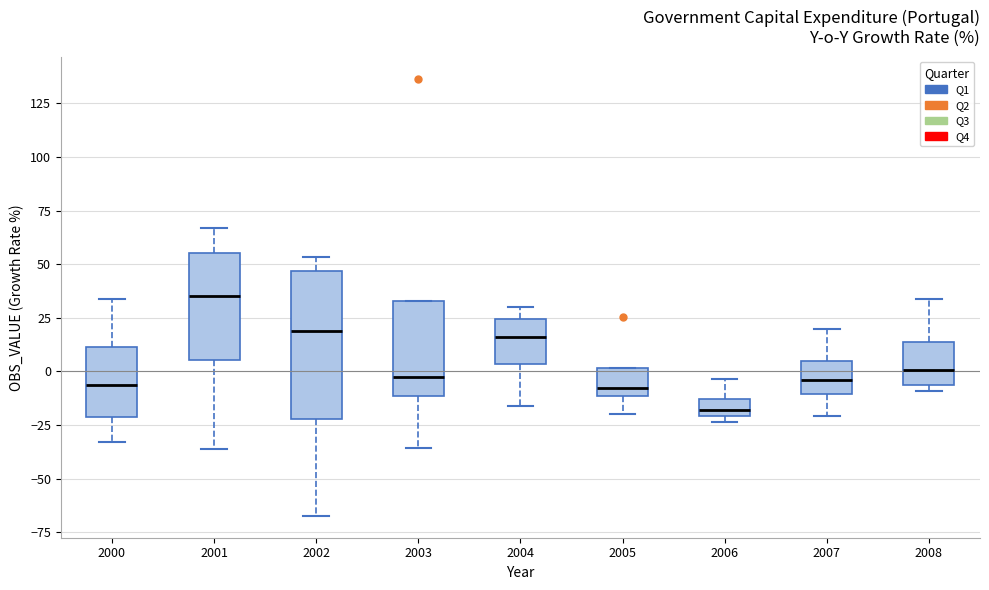

Reading left to right, read every box against the y-axis: the position of its median line, the range the box covers, and the ends of its whiskers. The values are not printed on the chart, so give them approximately, as read against the axis.

2000: median -5, box -20 to 10, whiskers -35 to 35
2001: median 35, box 5 to 55, whiskers -35 to 65
2002: median 20, box -20 to 45, whiskers -65 to 55
2003: median -5, box -10 to 35, whiskers -35 to 35
2004: median 15, box 5 to 25, whiskers -15 to 30
2005: median -10 (just above the box's lower edge), box -10 to 0, whiskers -20 to 0
2006: median -20 (inside the box), box -20 to -15, whiskers -25 to -5
2007: median -5, box -10 to 5, whiskers -20 to 20
2008: median 0, box -5 to 15, whiskers -10 to 35